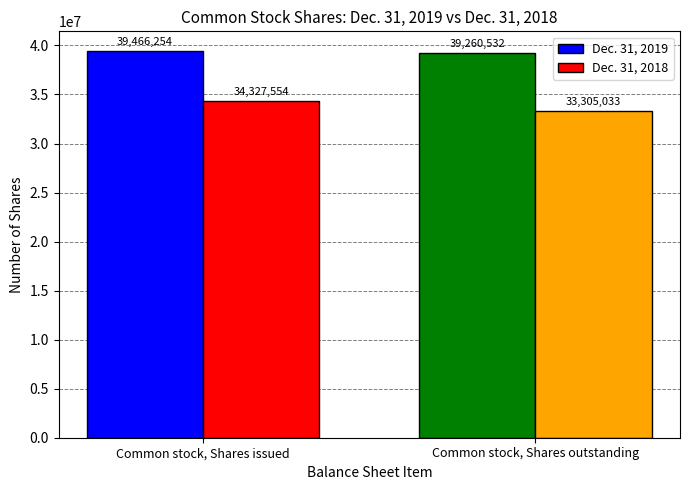

Which label corresponds to the largest value in the chart?

Common stock, Shares issued